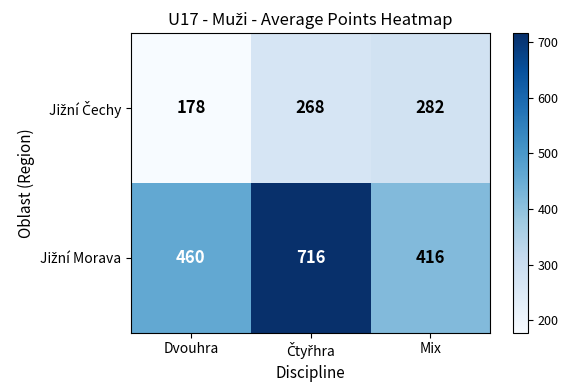

What is the smallest value displayed?

178